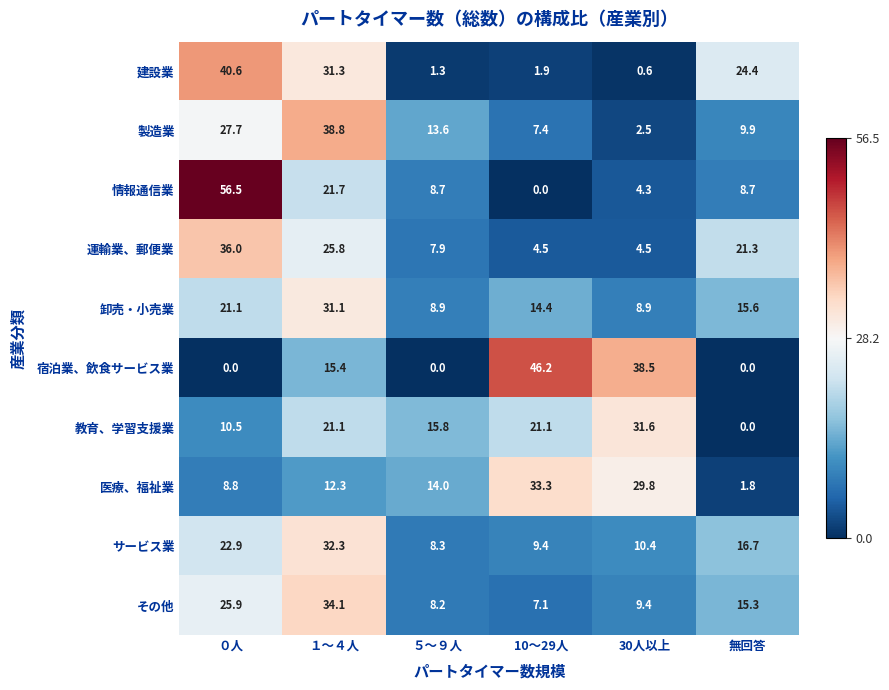

What is the approximate value of 製造業 at ０人?

27.7